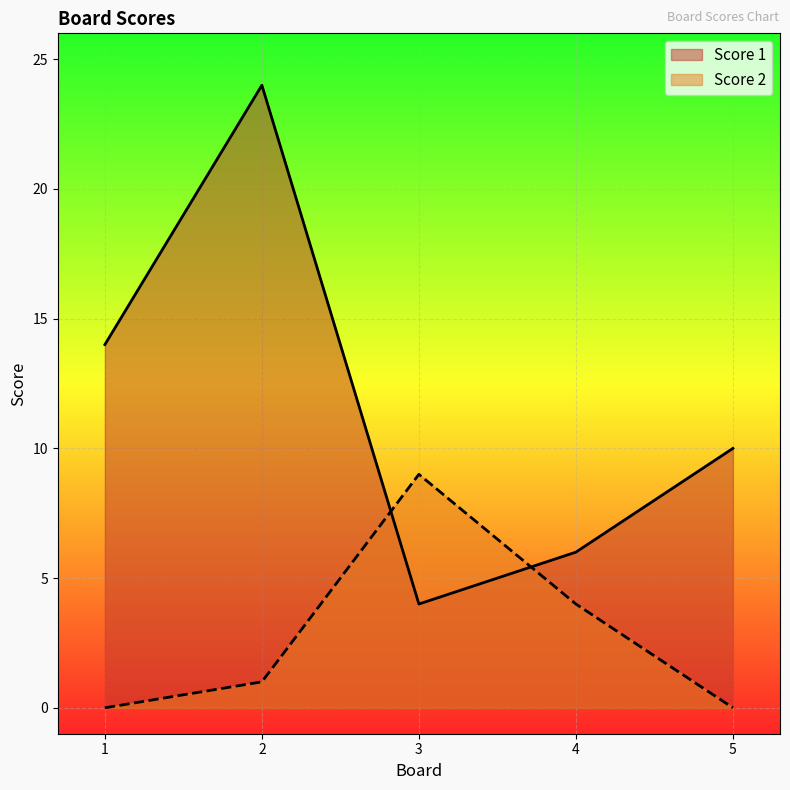

Which series changed the most between 2 and 4?

Score 1